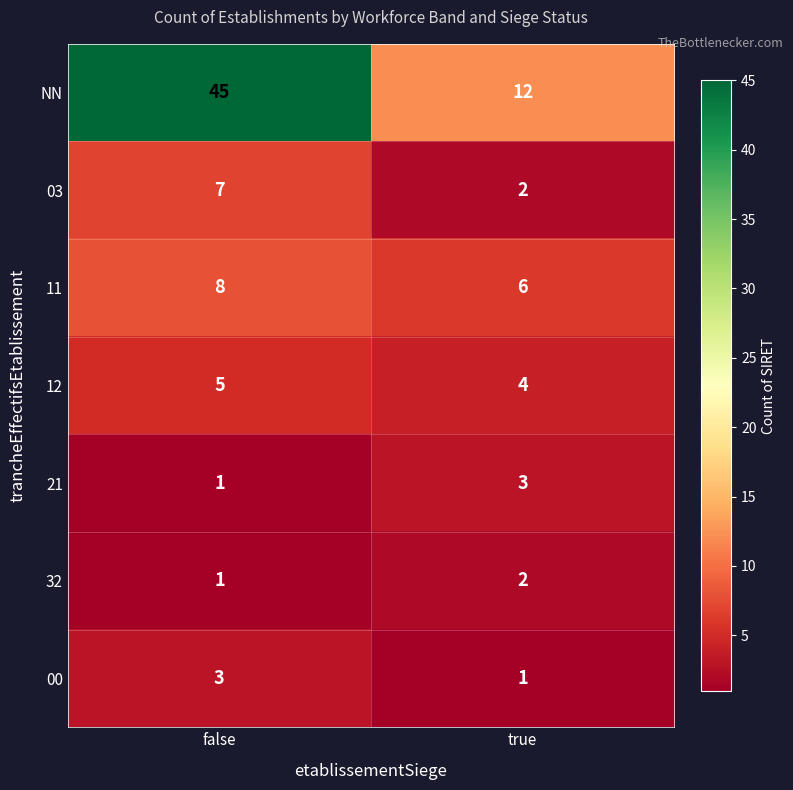

Rank the categories by 32 value from lowest to highest.

false, true